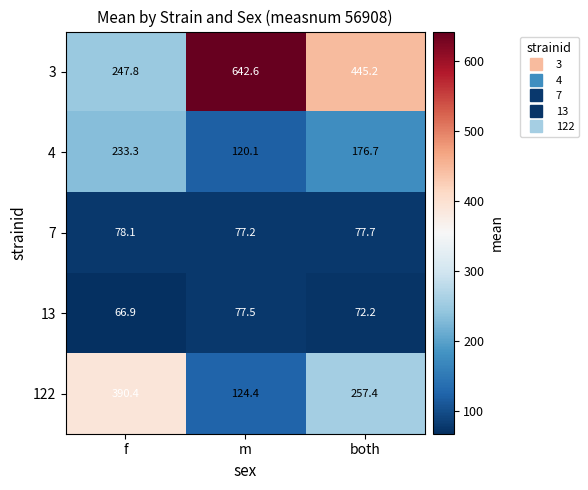

At which label does 122 first exceed 257?

f